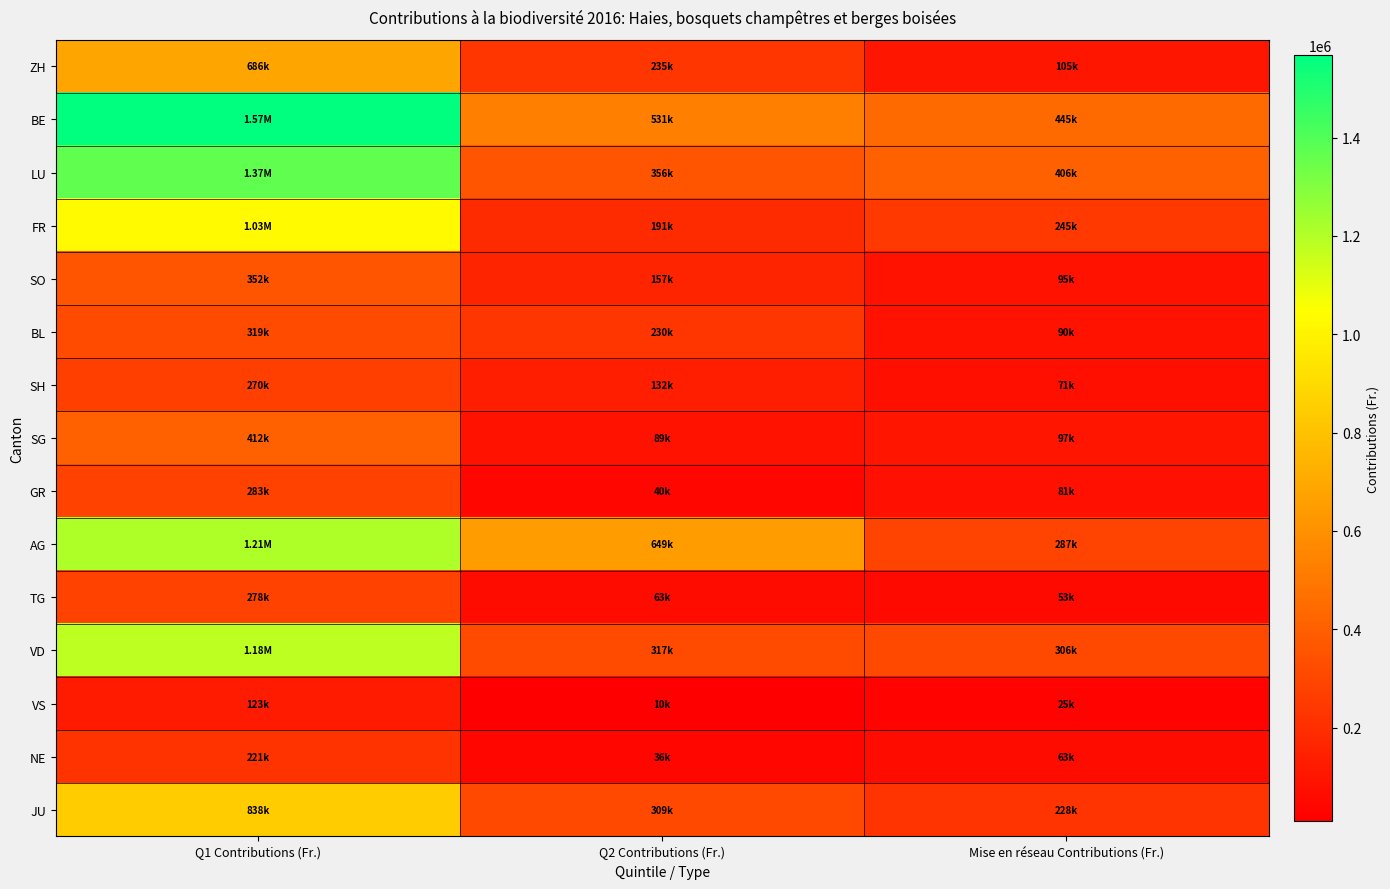

Reading right to left, what are all the values shown in this chart?

ZH: Mise en réseau Contributions (Fr.)=104841.0	Q2 Contributions (Fr.)=235244.0	Q1 Contributions (Fr.)=685557.0
BE: Mise en réseau Contributions (Fr.)=445231.9	Q2 Contributions (Fr.)=531064.9	Q1 Contributions (Fr.)=1567908.1
LU: Mise en réseau Contributions (Fr.)=405968.7	Q2 Contributions (Fr.)=355802.5	Q1 Contributions (Fr.)=1373040.7
FR: Mise en réseau Contributions (Fr.)=245389.9	Q2 Contributions (Fr.)=191273.8	Q1 Contributions (Fr.)=1031082.9
SO: Mise en réseau Contributions (Fr.)=94825.8	Q2 Contributions (Fr.)=156884.8	Q1 Contributions (Fr.)=351858.9
BL: Mise en réseau Contributions (Fr.)=89712.0	Q2 Contributions (Fr.)=229908.0	Q1 Contributions (Fr.)=319005.0
SH: Mise en réseau Contributions (Fr.)=71460.0	Q2 Contributions (Fr.)=132112.0	Q1 Contributions (Fr.)=269865.0
SG: Mise en réseau Contributions (Fr.)=97074.0	Q2 Contributions (Fr.)=89240.0	Q1 Contributions (Fr.)=411723.0
GR: Mise en réseau Contributions (Fr.)=81288.0	Q2 Contributions (Fr.)=39997.0	Q1 Contributions (Fr.)=282879.0
AG: Mise en réseau Contributions (Fr.)=287473.5	Q2 Contributions (Fr.)=649152.0	Q1 Contributions (Fr.)=1212624.0
TG: Mise en réseau Contributions (Fr.)=53055.0	Q2 Contributions (Fr.)=63388.0	Q1 Contributions (Fr.)=277992.0
VD: Mise en réseau Contributions (Fr.)=305955.0	Q2 Contributions (Fr.)=316848.0	Q1 Contributions (Fr.)=1181898.0
VS: Mise en réseau Contributions (Fr.)=24856.3	Q2 Contributions (Fr.)=10249.4	Q1 Contributions (Fr.)=122563.1
NE: Mise en réseau Contributions (Fr.)=62991.0	Q2 Contributions (Fr.)=36271.0	Q1 Contributions (Fr.)=220617.0
JU: Mise en réseau Contributions (Fr.)=227538.0	Q2 Contributions (Fr.)=309235.0	Q1 Contributions (Fr.)=837945.0